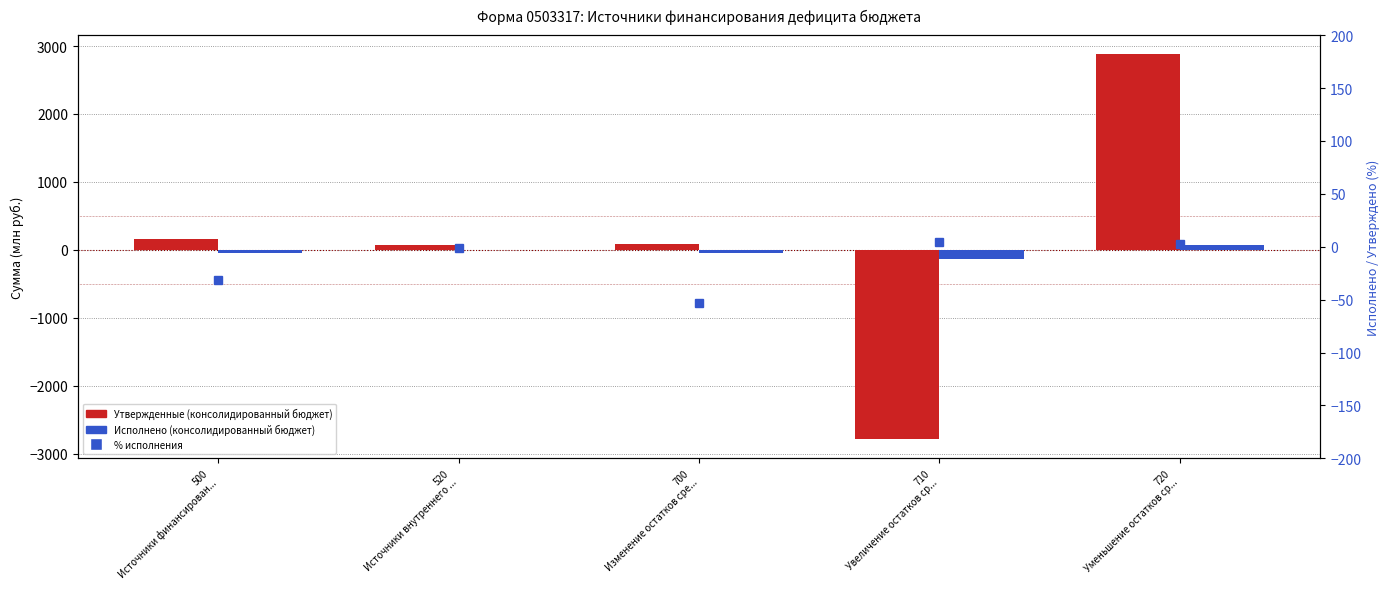

What are all the series names shown in the legend?

Утвержденные (консолидированный бюджет), Исполнено (консолидированный бюджет), % исполнения